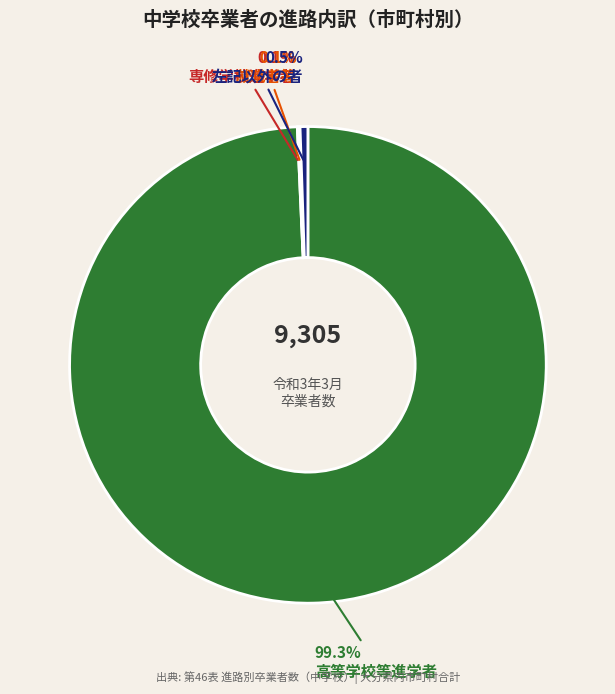

Which slice is the largest?

高等学校等進学者